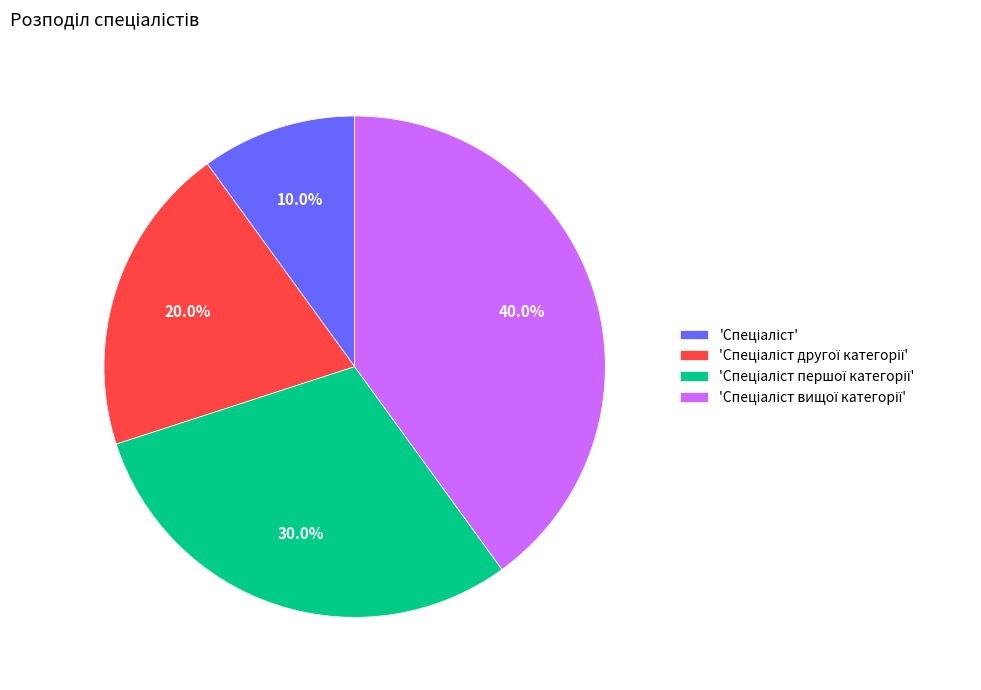

Is there a majority slice in this chart?

No